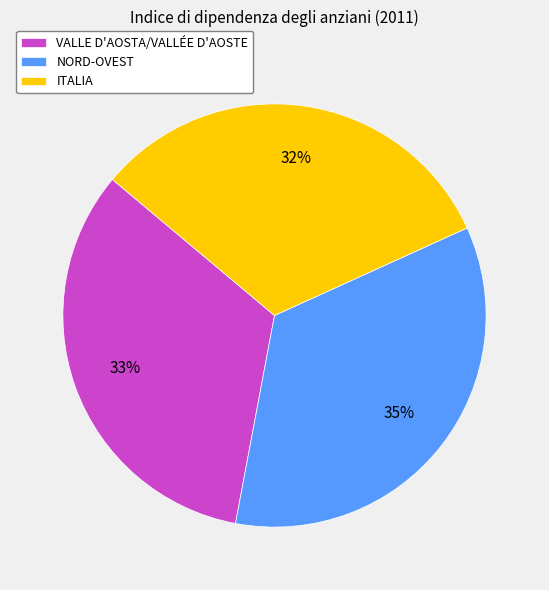

Does ITALIA represent more than half of the total?

No